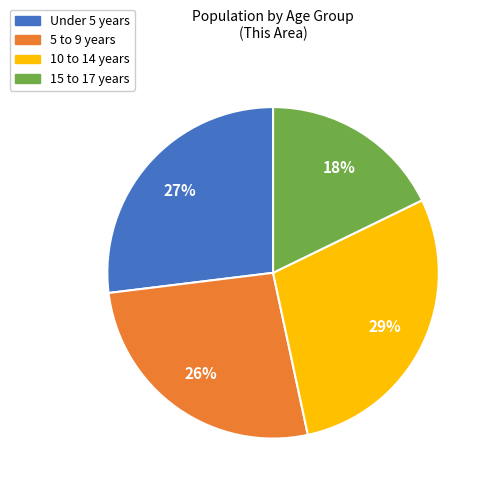

Does 10 to 14 years represent more than half of the total?

No